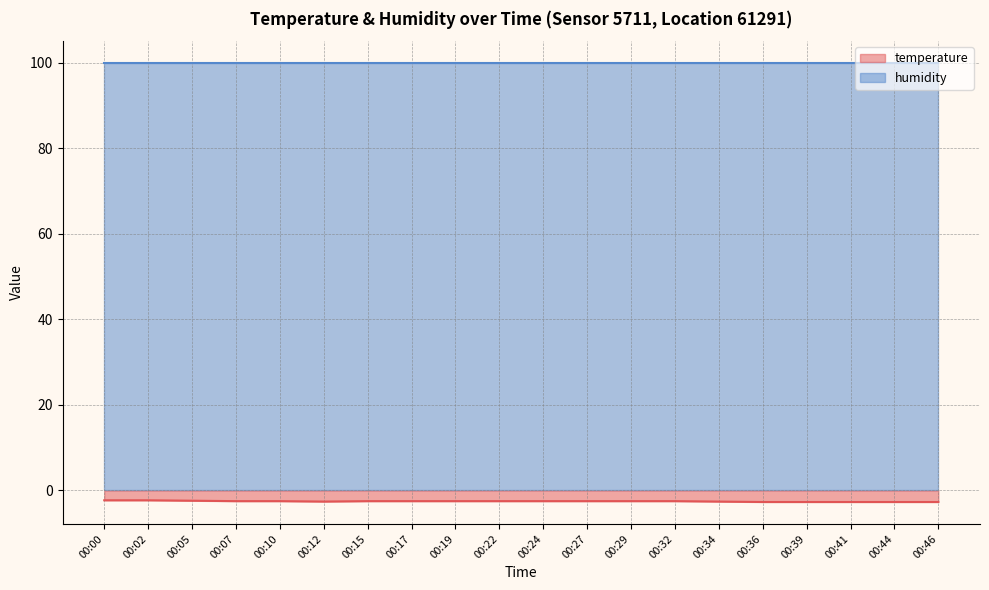

Read the value at 00:27.

-2.5